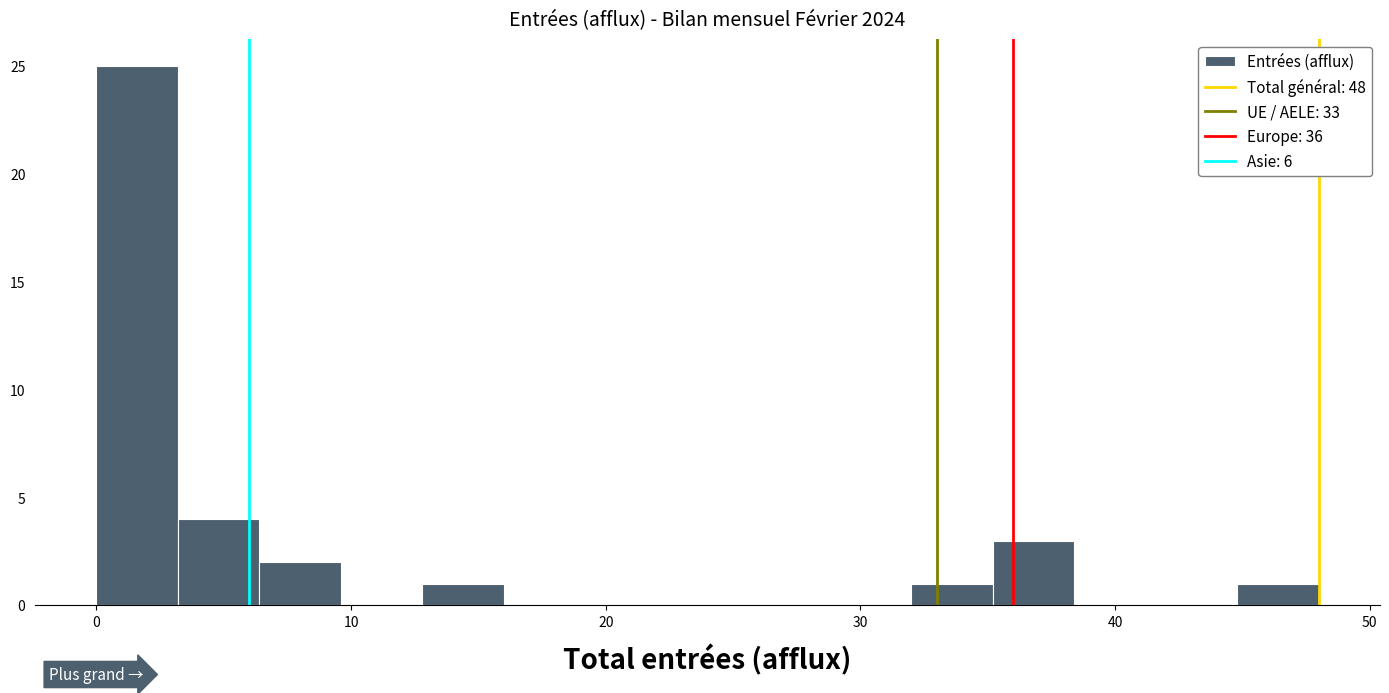

Read against the x-axis, roughly where is the centre of the tallest bar?

2